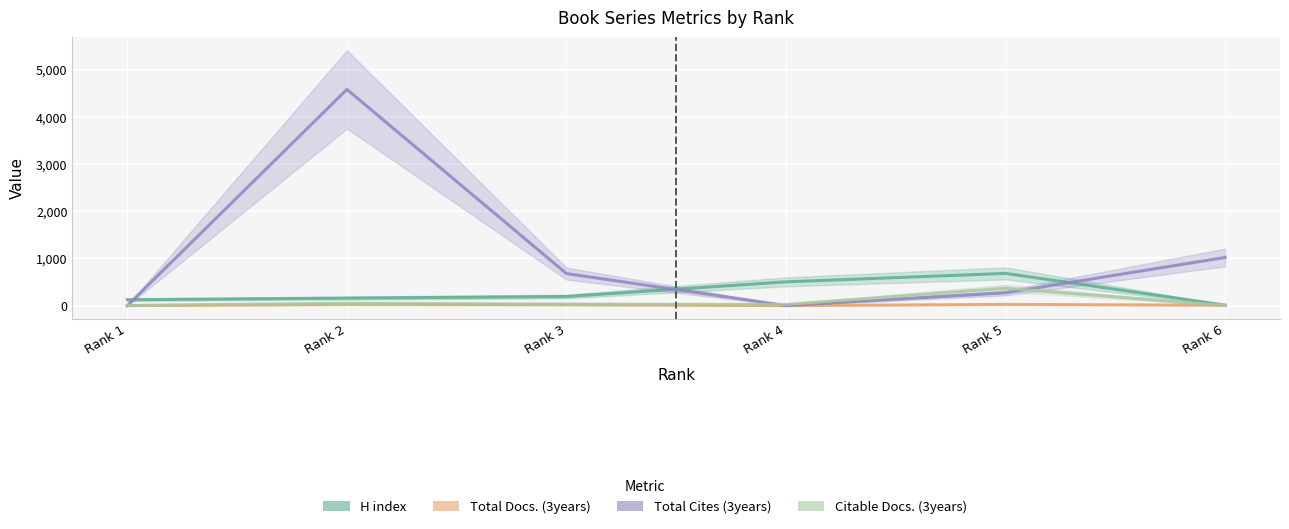

What is the sum of all Total Docs. (3years) values?

73